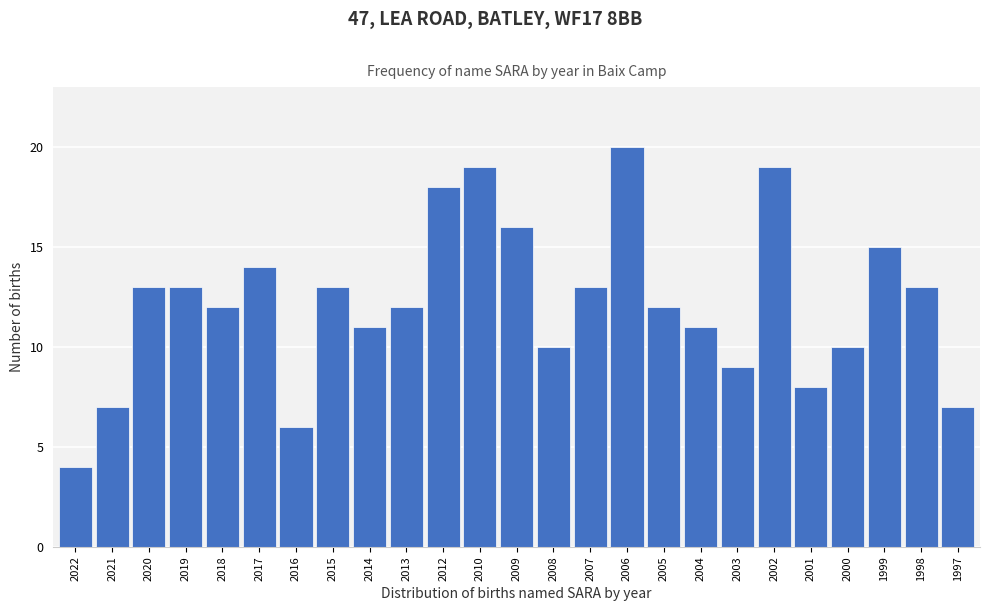

Reading left to right, transcribe all the data shown in this chart.

4	7	13	13	12	14	6	13	11	12	18	19	16	10	13	20	12	11	9	19	8	10	15	13	7